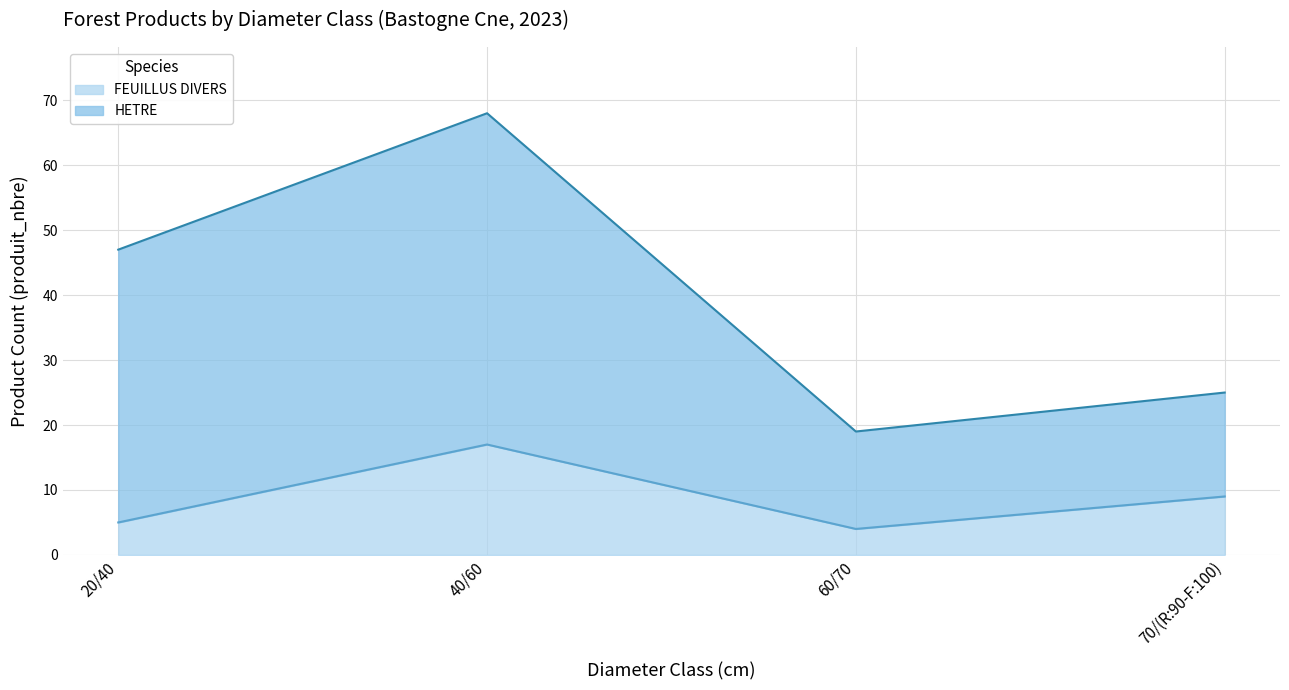

How many lines are shown in the chart?

2